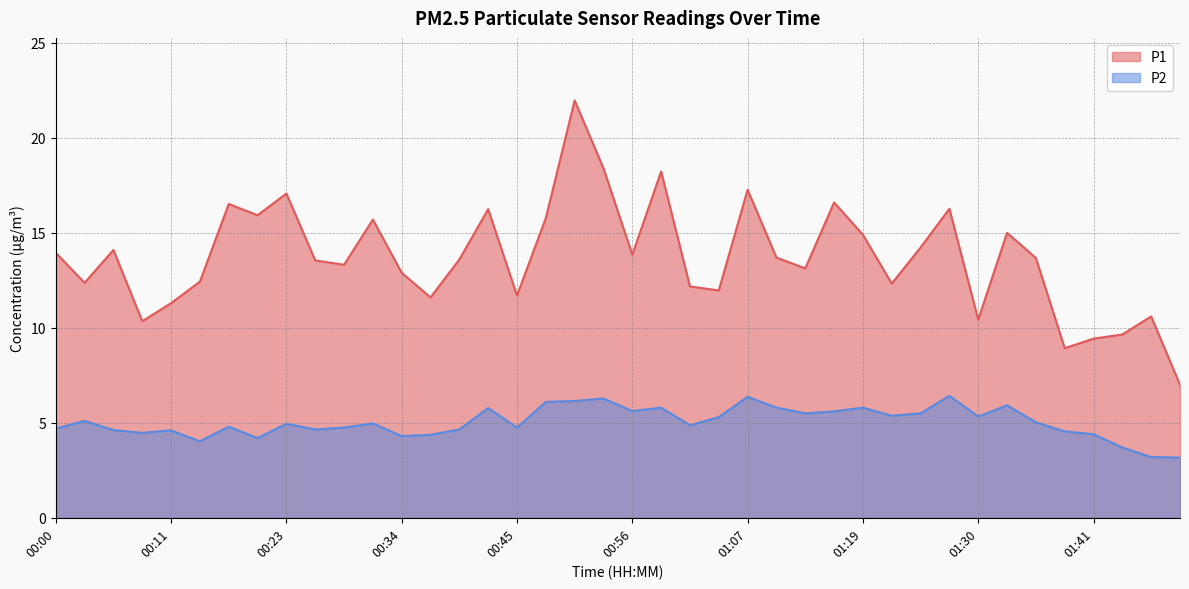

True or false: P1 and P2 intersect in this chart.

False